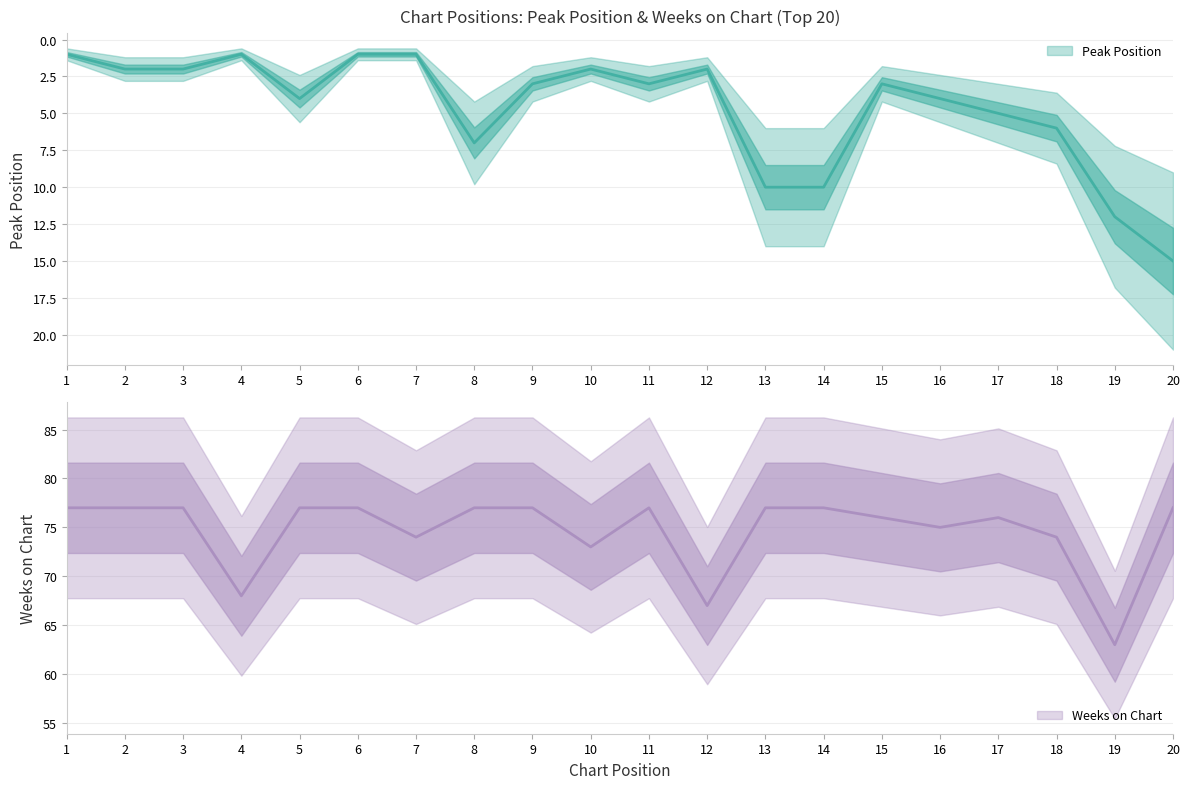

Which category has the lowest value in the Peak Position series?

1